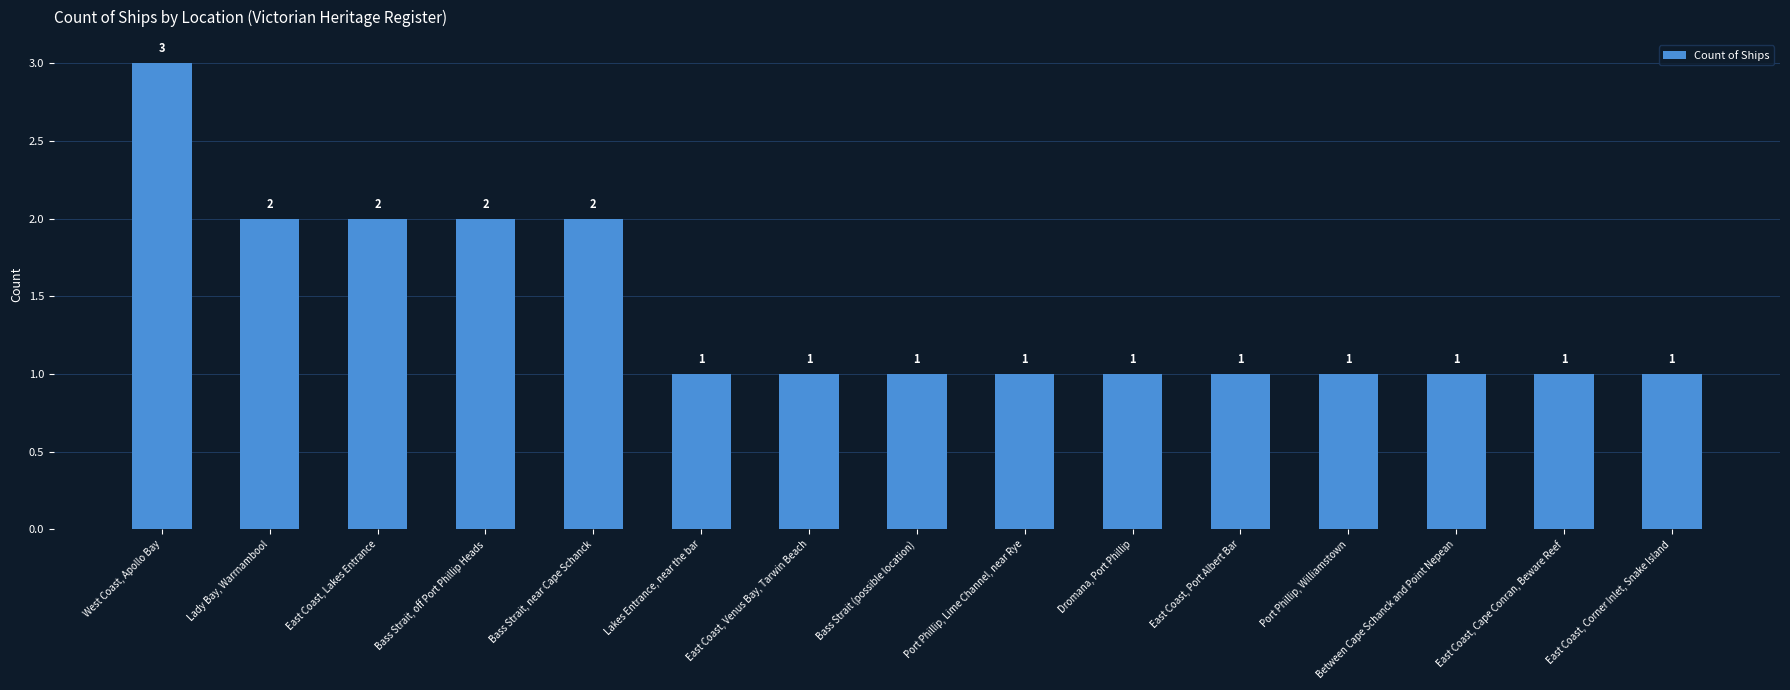

What is the difference between the maximum and minimum values?

2